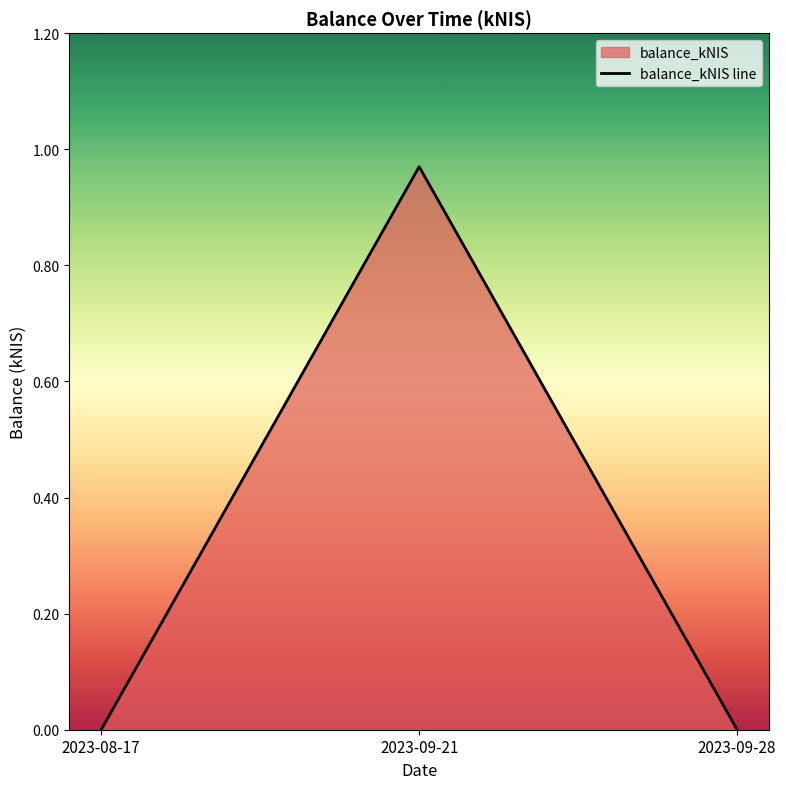

How many data points does each series have?

3